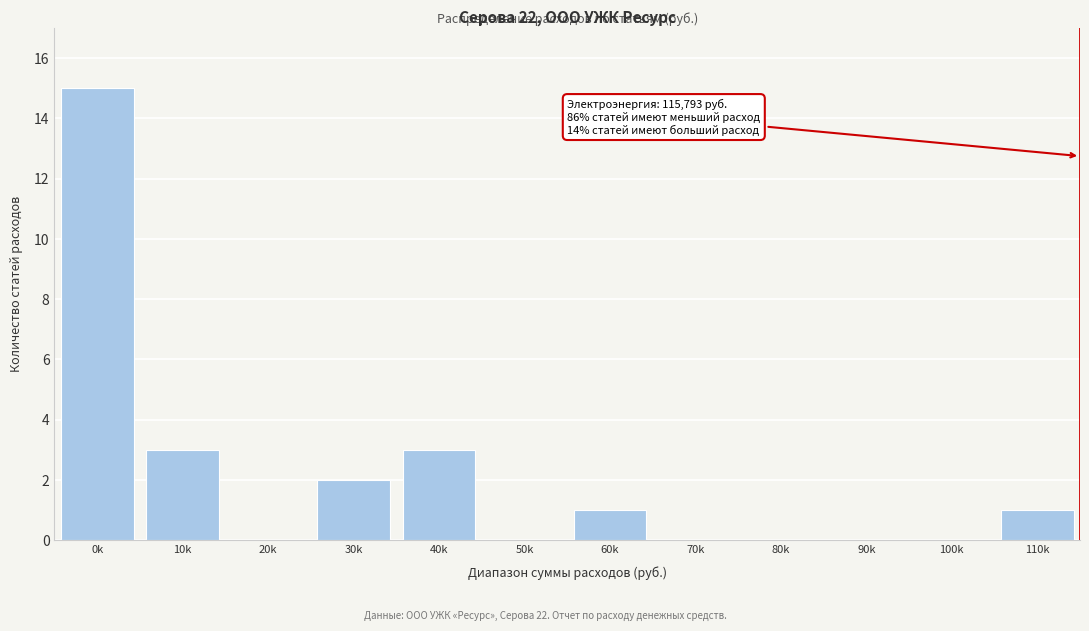

Reading right to left, transcribe all the data shown in this chart.

110k=1	100k=0	90k=0	80k=0	70k=0	60k=1	50k=0	40k=3	30k=2	20k=0	10k=3	0k=15